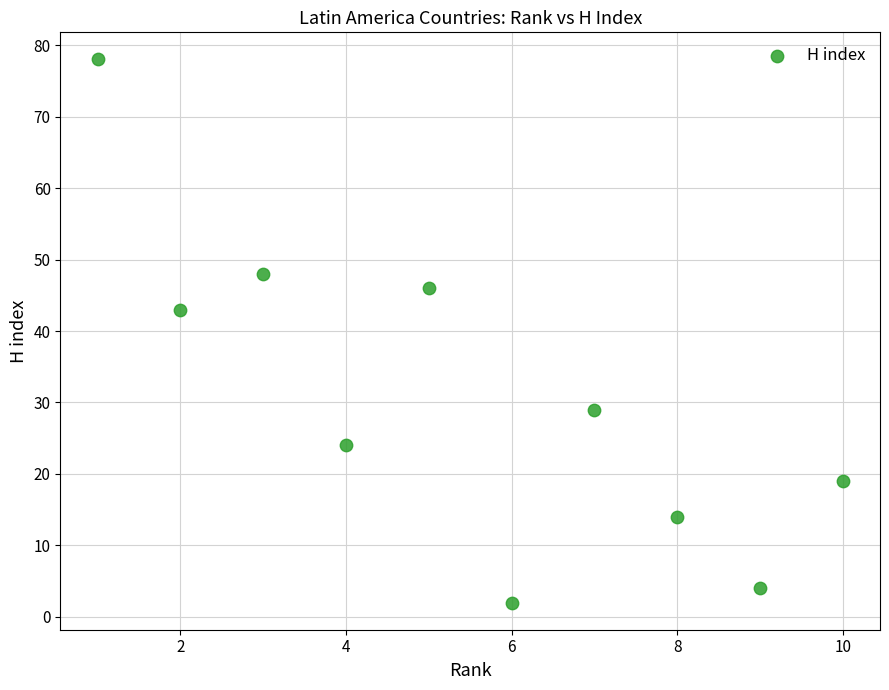

What Y value in the scatter plot is closest to 40?

43